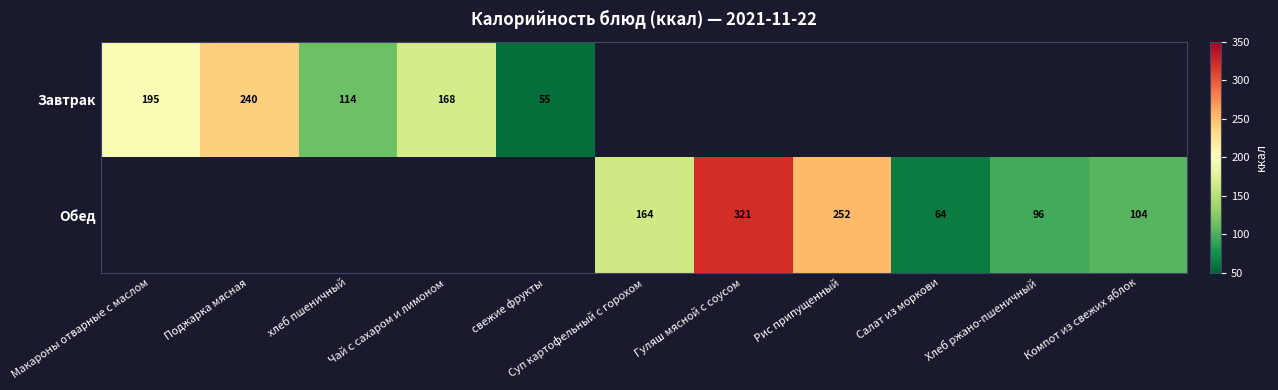

Which has a higher value, Хлеб ржано-пшеничный or Чай с сахаром и лимоном?

Чай с сахаром и лимоном